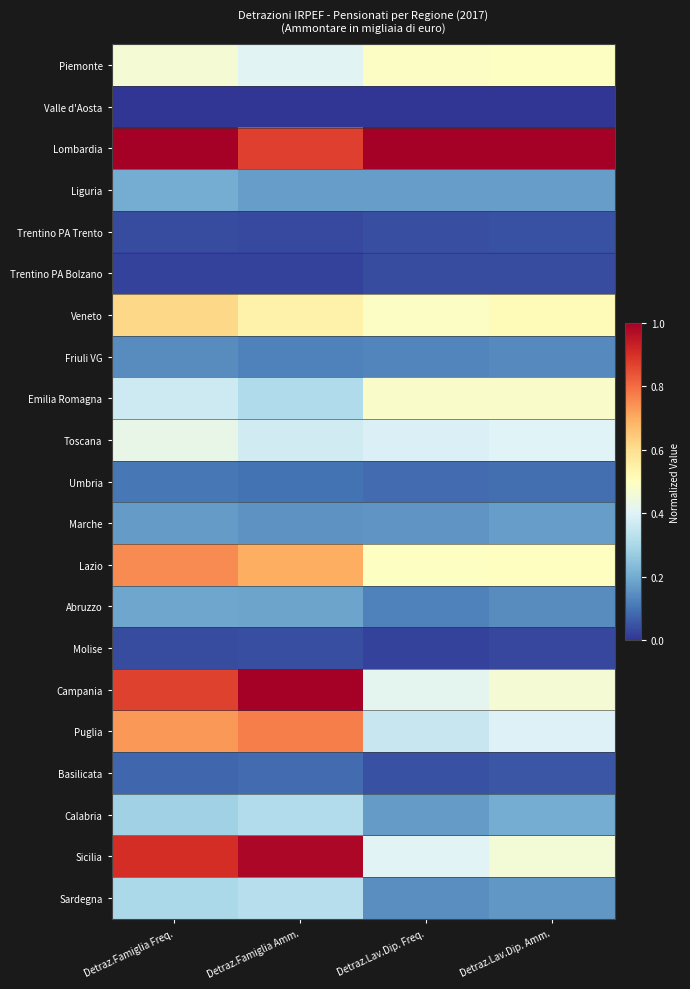

What is the total value across all series at Detraz.Lav.Dip. Freq.?

5.7